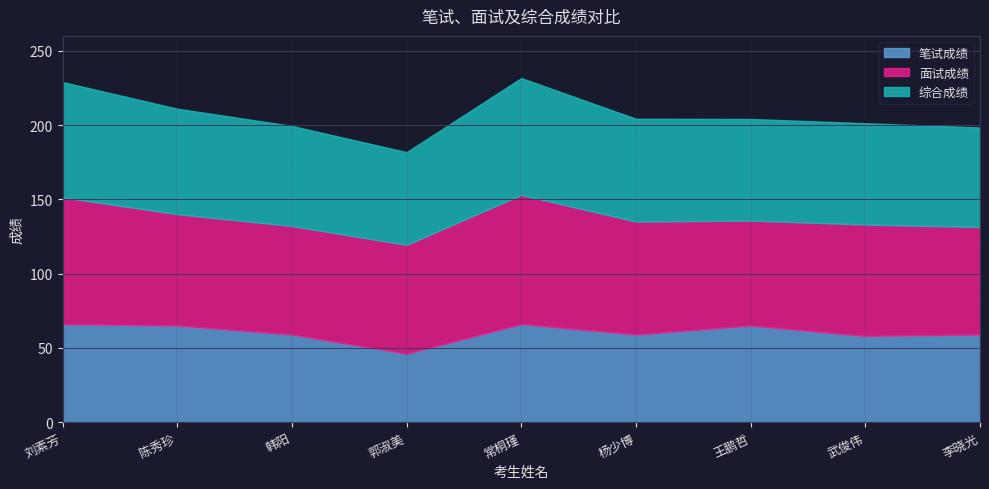

What is the difference between the maximum and minimum values in the 笔试成绩 series?

20.0